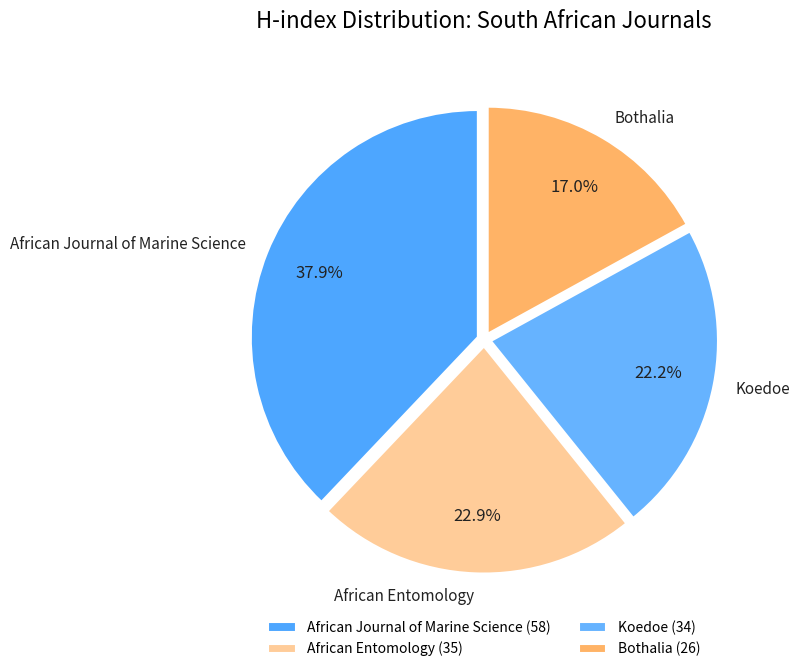

Is the sum of African Entomology and Koedoe greater than half?

No